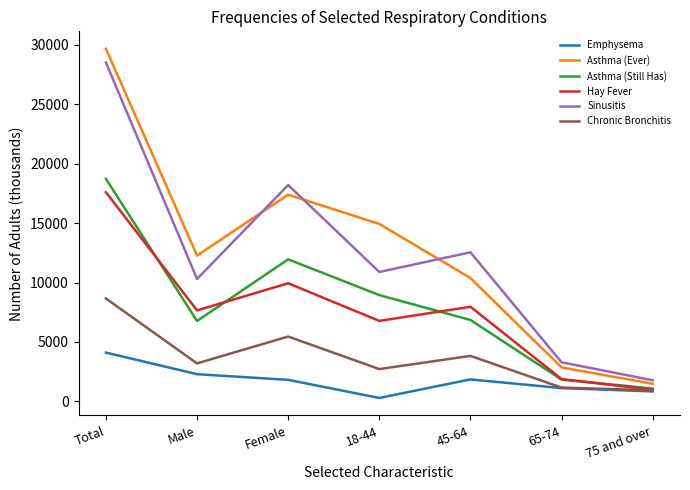

True or false: Emphysema has more than 2 interior local peaks.

False